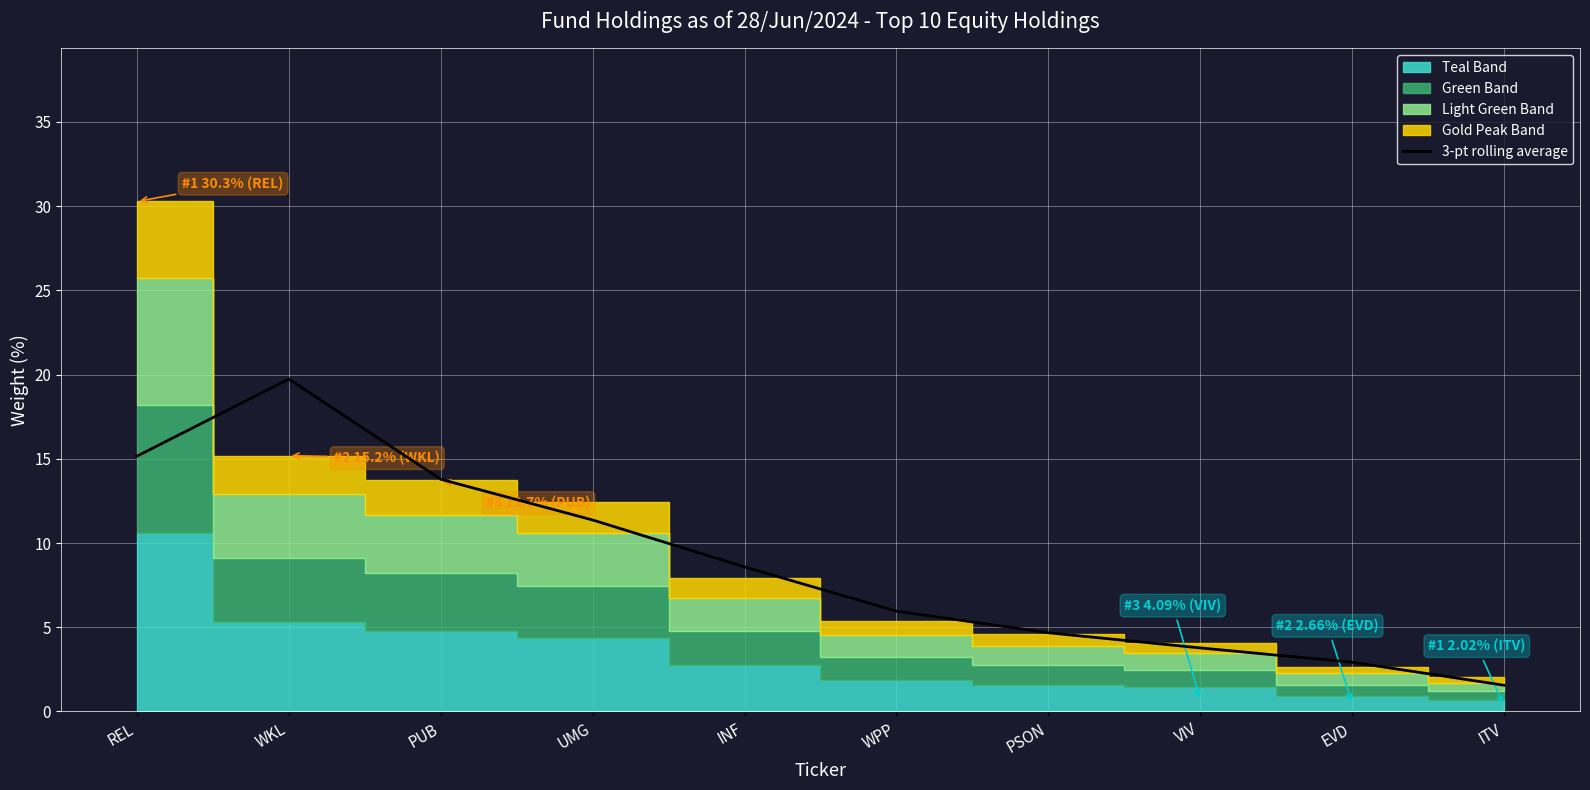

What is the value of the 2nd point from the left?

19.7